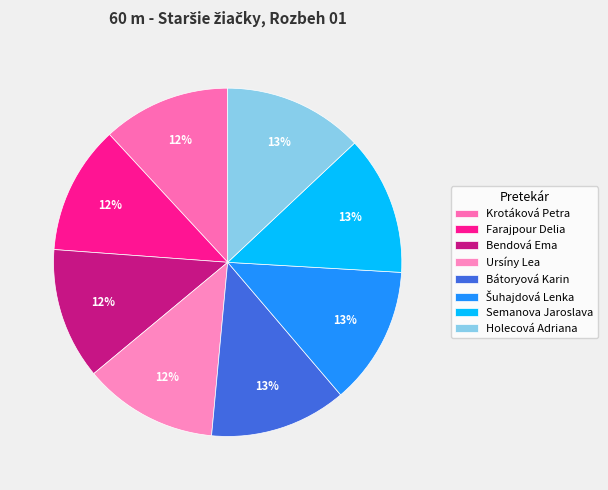

How many segments does this pie chart have?

8